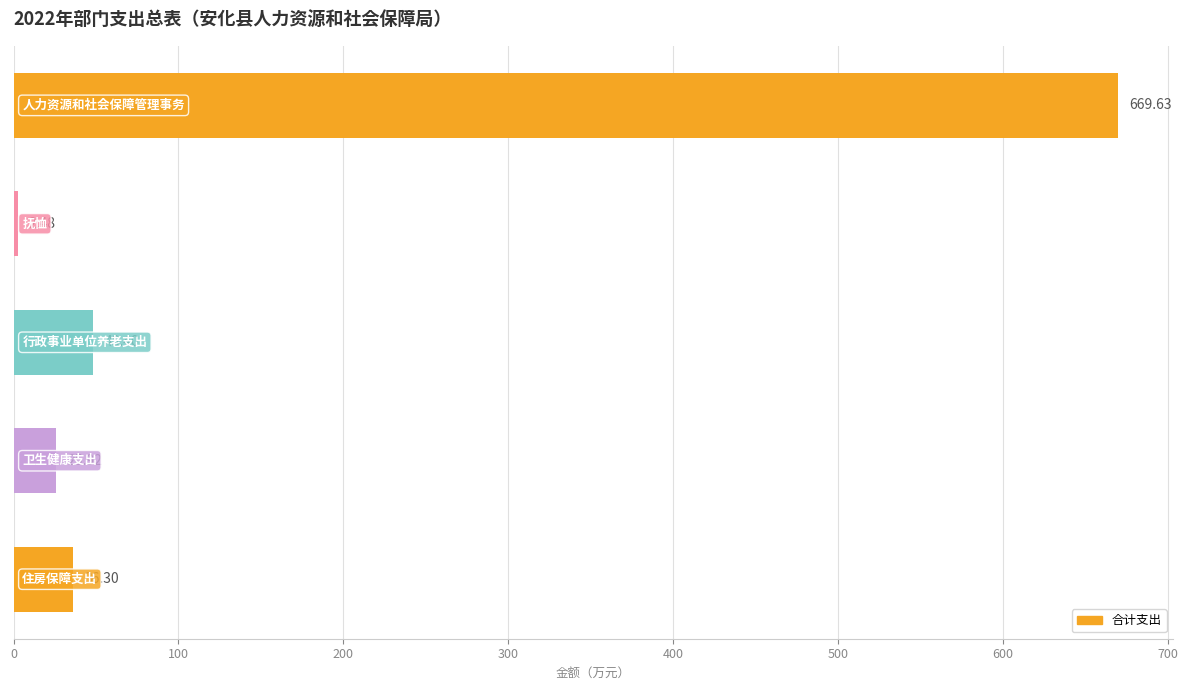

What is the average value?

156.5